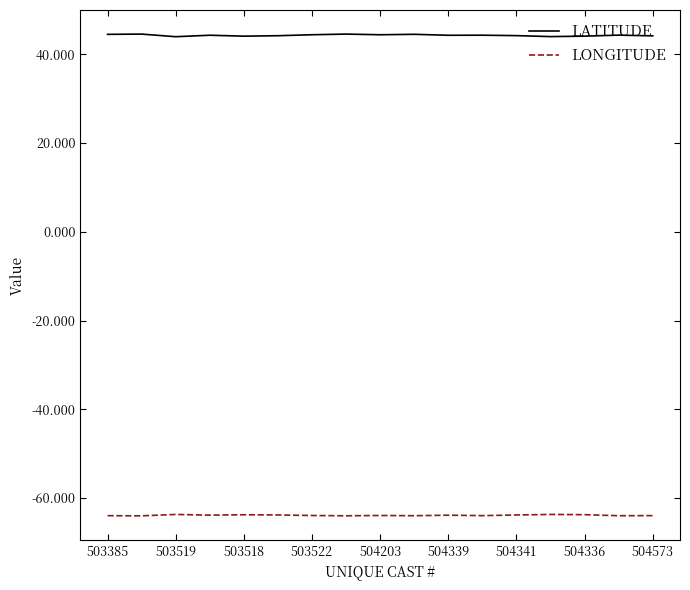

True or false: LATITUDE and LONGITUDE intersect in this chart.

False